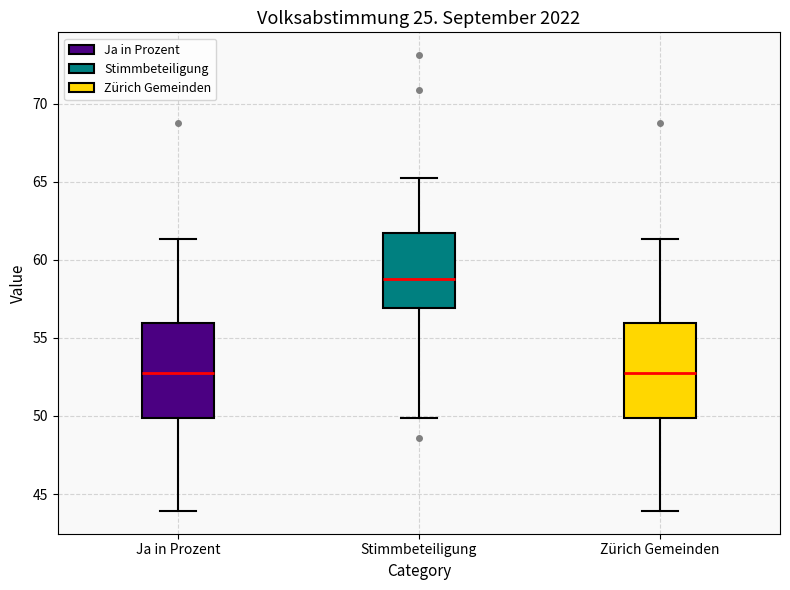

Reading left to right, transcribe this box plot: for each box, give where its median line is, the range the box spans, and where its two whiskers end, as read against the y-axis. The values are not printed on the chart, so give them approximately, as read against the axis.

Ja in Prozent: median 53.0, box 50.0 to 56.0, whiskers 44.0 to 61.5
Stimmbeteiligung: median 59.0, box 57.0 to 61.5, whiskers 50.0 to 65.0
Zürich Gemeinden: median 53.0, box 50.0 to 56.0, whiskers 44.0 to 61.5